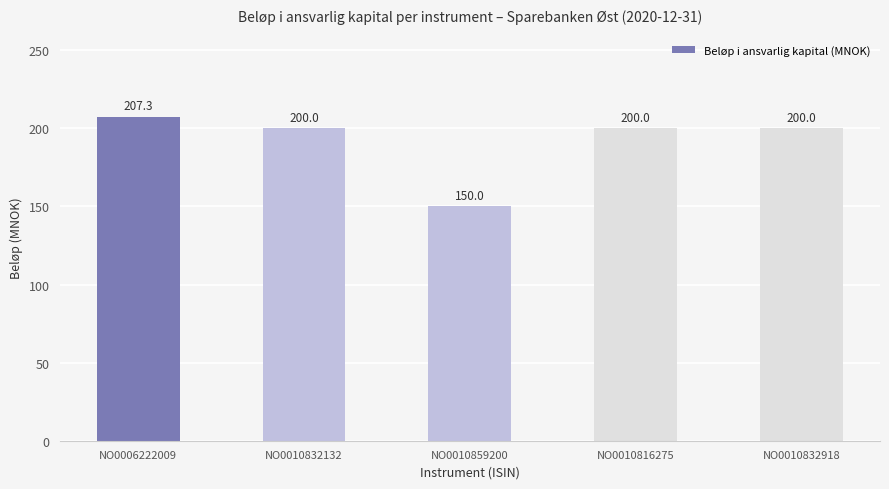

Is it true that the value at NO0010816275 is 200.0?

True